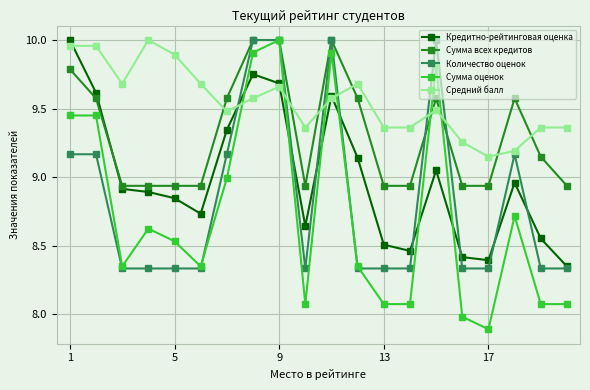

Which series has the widest spread of values?

Сумма оценок